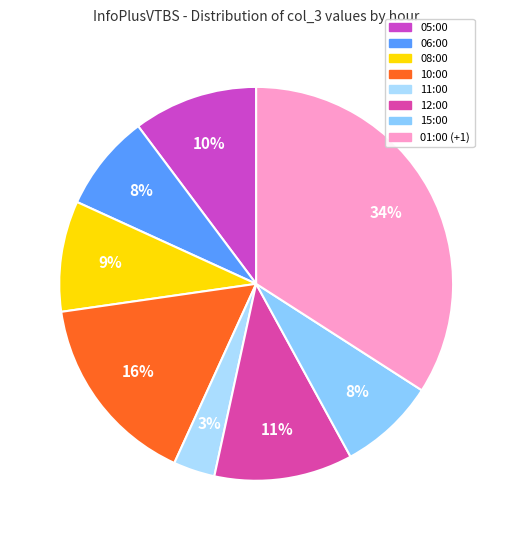

What is the ratio of the value at 10:00 to the value at 05:00?

1.6